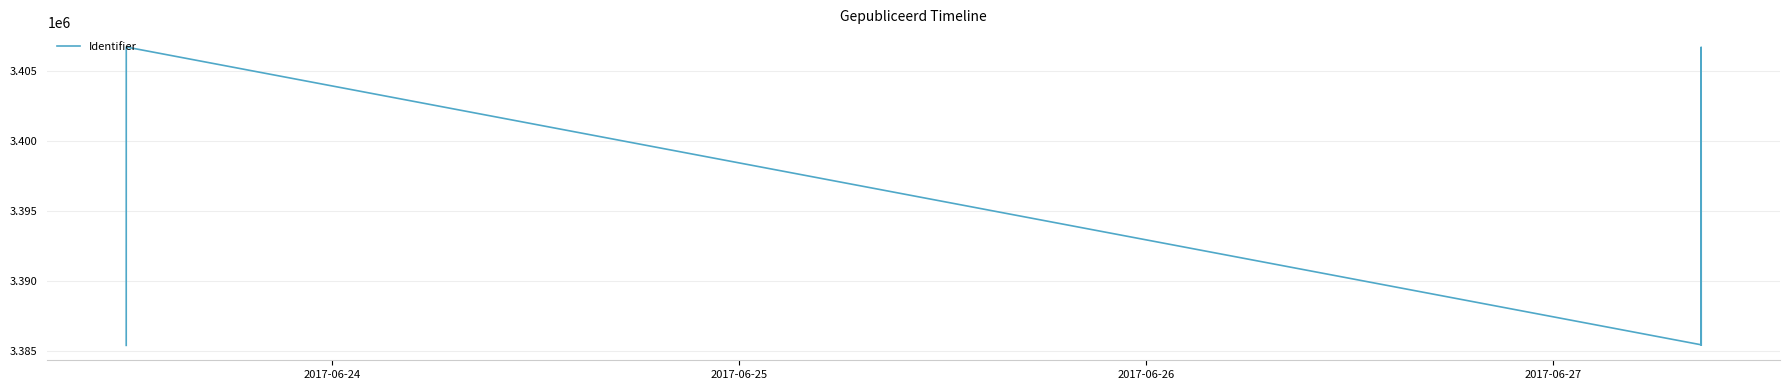

How many lines are shown in the chart?

1